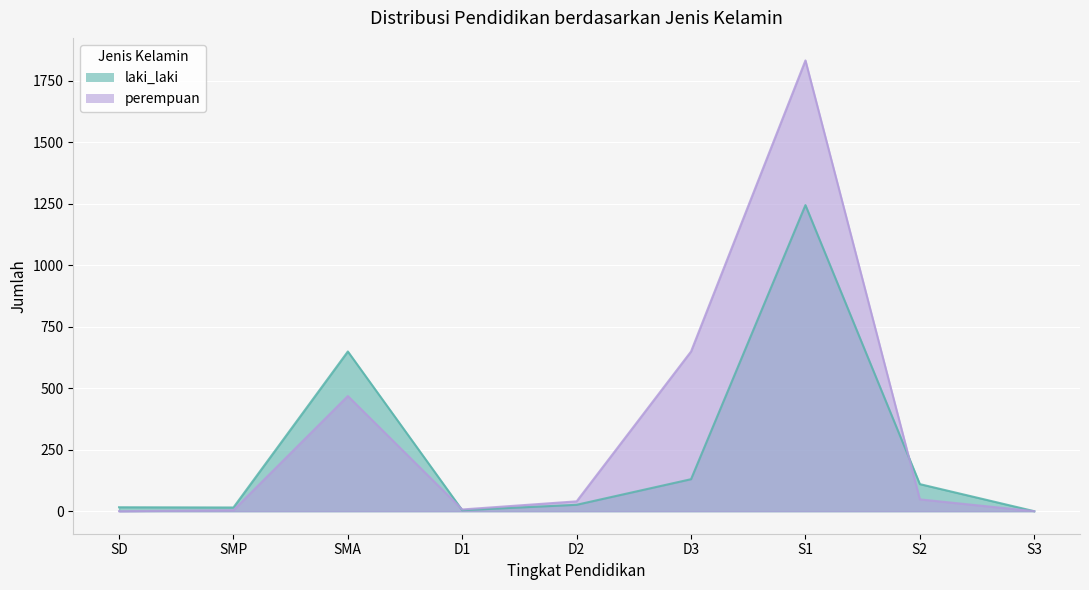

What is the maximum value for perempuan?

1832